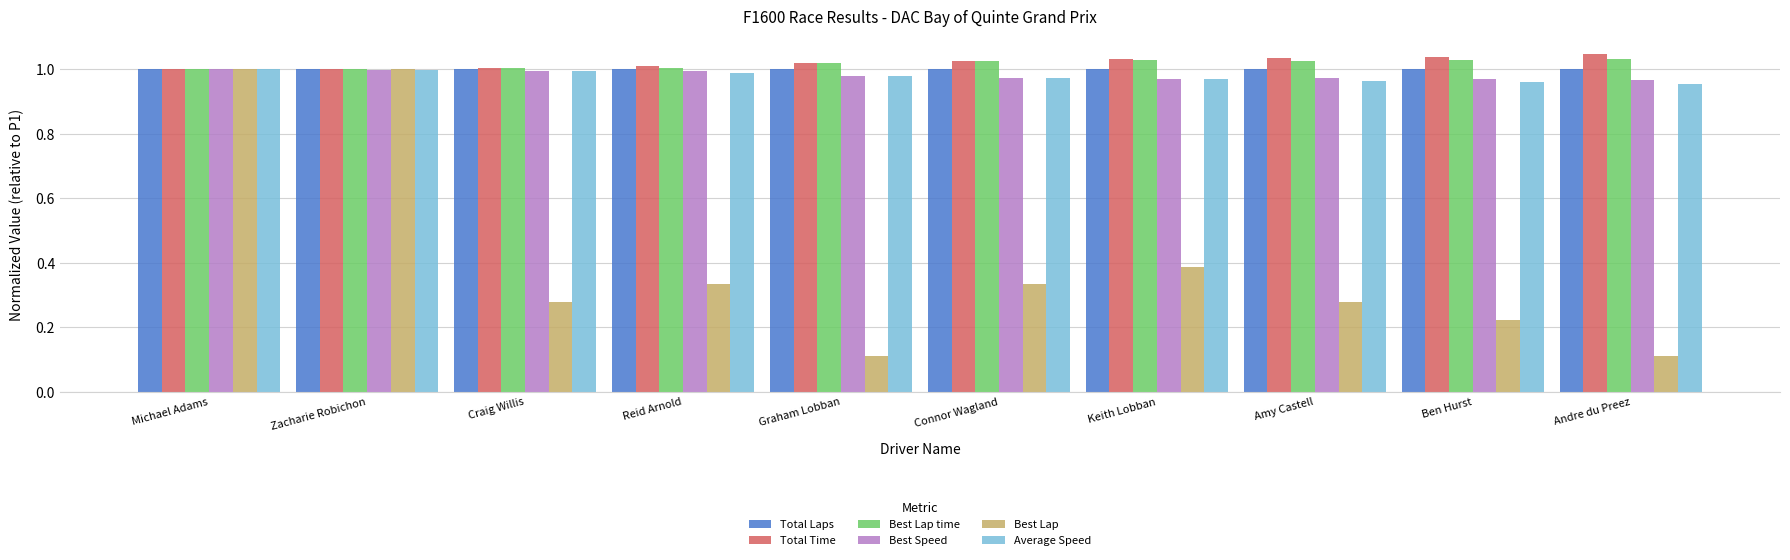

The value of Average Speed at Graham Lobban is 1.7. True or false?

False